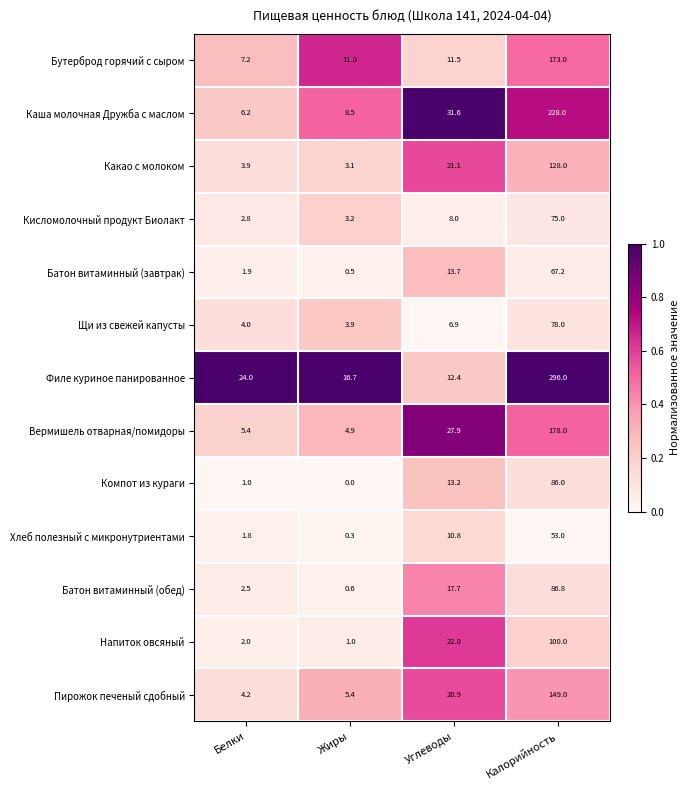

Where is Компот из кураги nearest to the value 43?

Углеводы